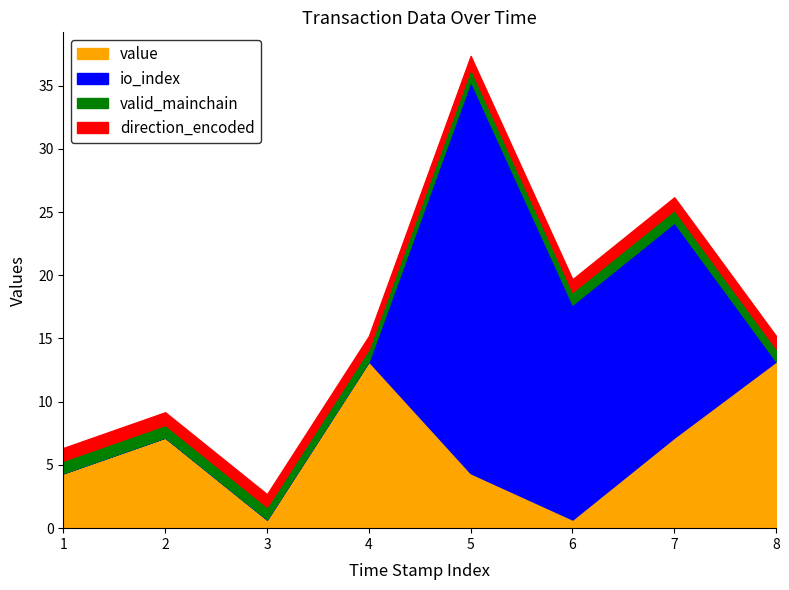

Where does the value series first go above 7?

2